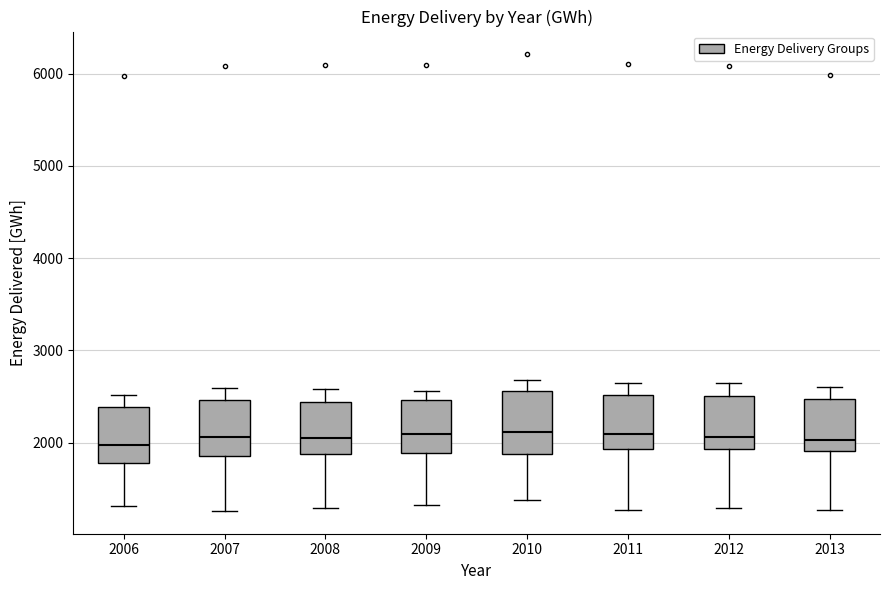

Reading left to right, transcribe this box plot: for each box, give where its median line is, the range the box spans, and where its two whiskers end, as read against the y-axis. The values are not printed on the chart, so give them approximately, as read against the axis.

2006: median 2000, box 1800 to 2400, whiskers 1300 to 2500
2007: median 2100, box 1900 to 2500, whiskers 1300 to 2600
2008: median 2000, box 1900 to 2400, whiskers 1300 to 2600
2009: median 2100, box 1900 to 2500, whiskers 1300 to 2600
2010: median 2100, box 1900 to 2600, whiskers 1400 to 2700
2011: median 2100, box 1900 to 2500, whiskers 1300 to 2600
2012: median 2100, box 1900 to 2500, whiskers 1300 to 2600
2013: median 2000, box 1900 to 2500, whiskers 1300 to 2600